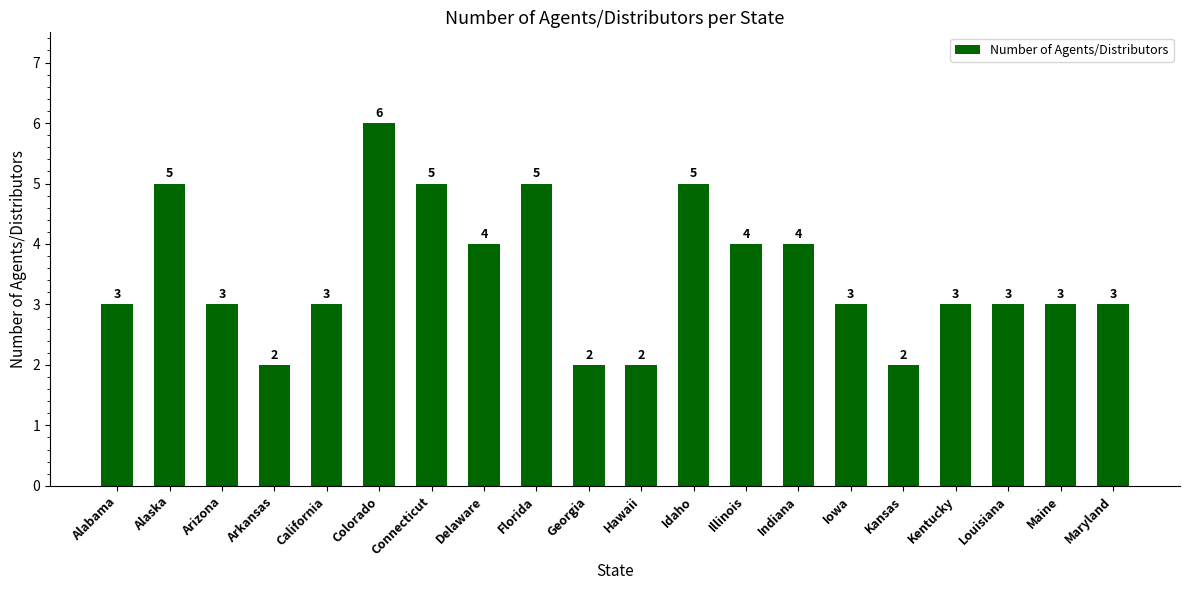

Reading right to left, what are all the values shown in this chart?

Maryland=3	Maine=3	Louisiana=3	Kentucky=3	Kansas=2	Iowa=3	Indiana=4	Illinois=4	Idaho=5	Hawaii=2	Georgia=2	Florida=5	Delaware=4	Connecticut=5	Colorado=6	California=3	Arkansas=2	Arizona=3	Alaska=5	Alabama=3